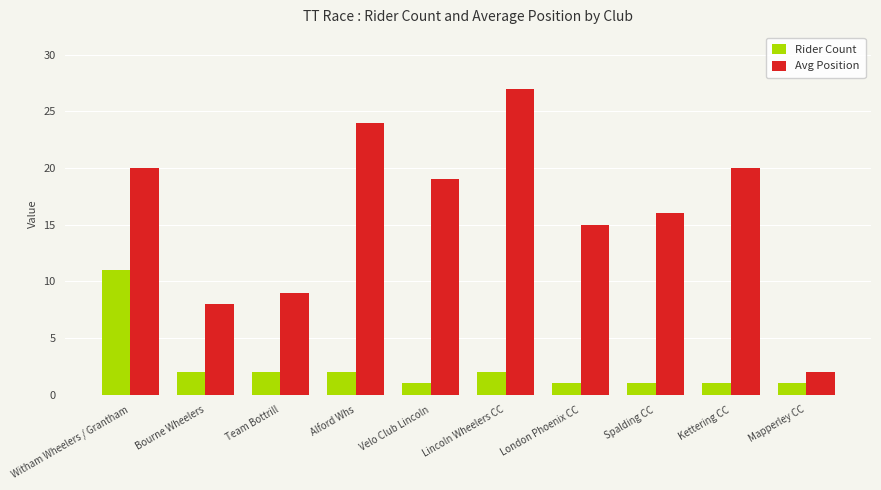

What is the sum of the Rider Count values at Mapperley CC and Kettering CC?

2